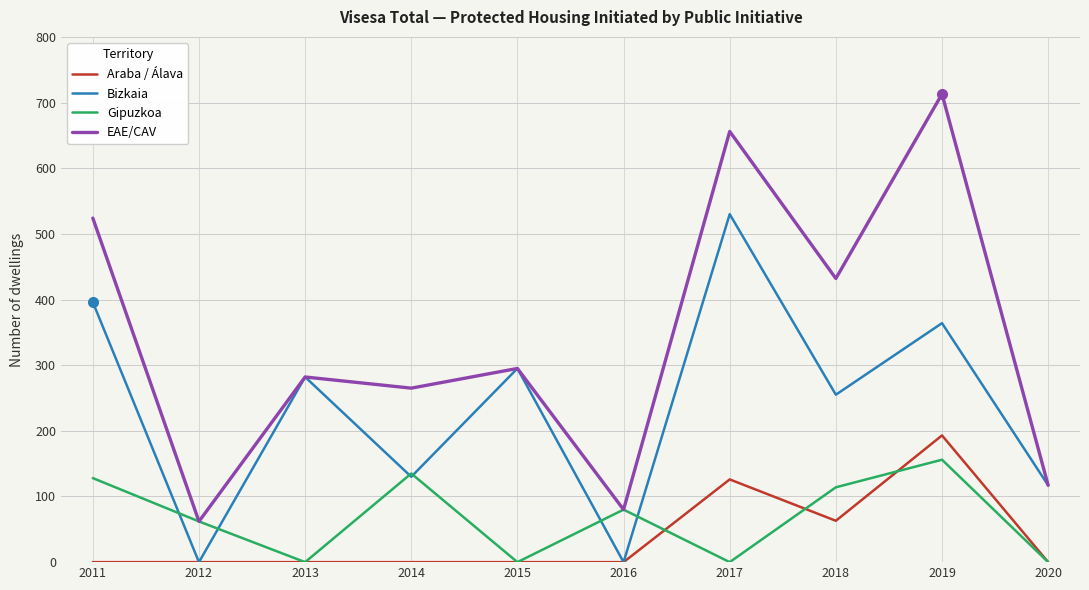

How many interior local peaks does the Gipuzkoa series have?

3